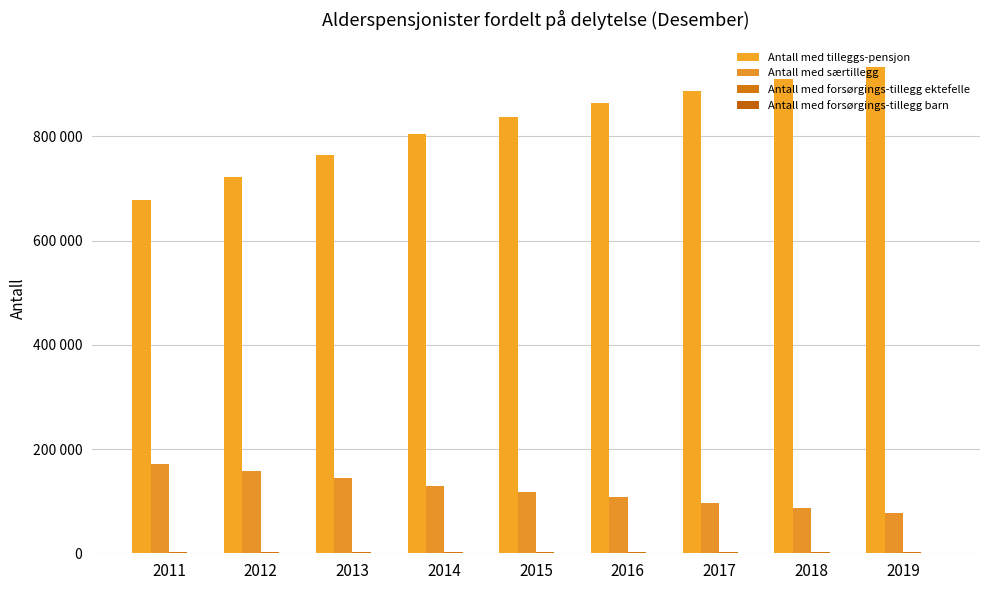

Are the bars horizontal?

No